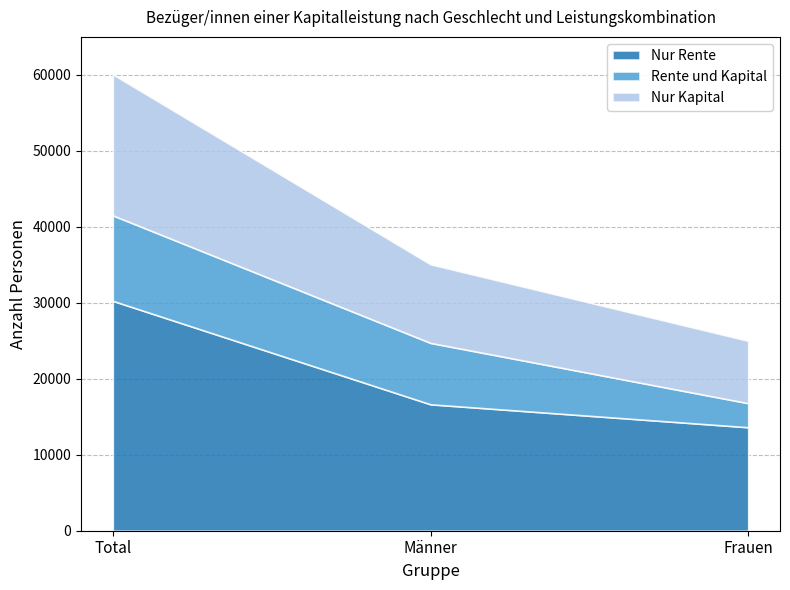

Is it true that Rente und Kapital equals 2016 at Männer?

False